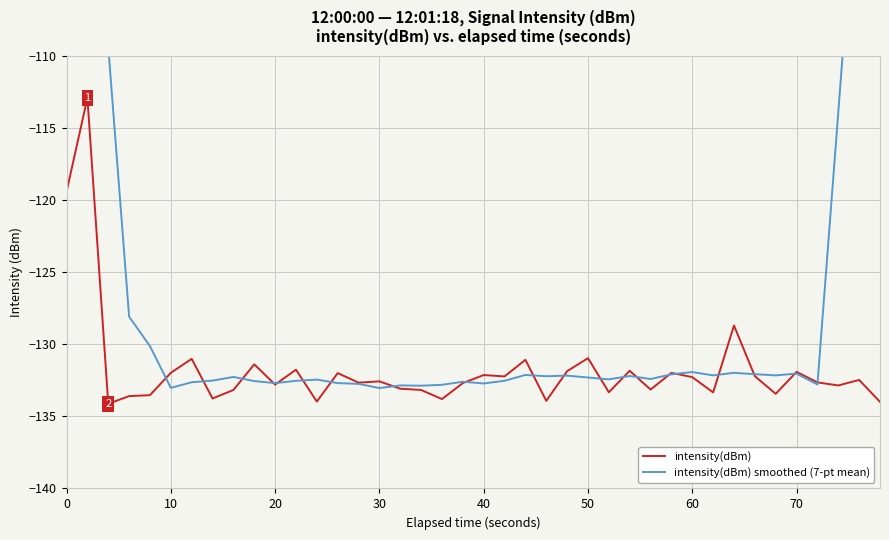

Count the number of data series in this chart.

2